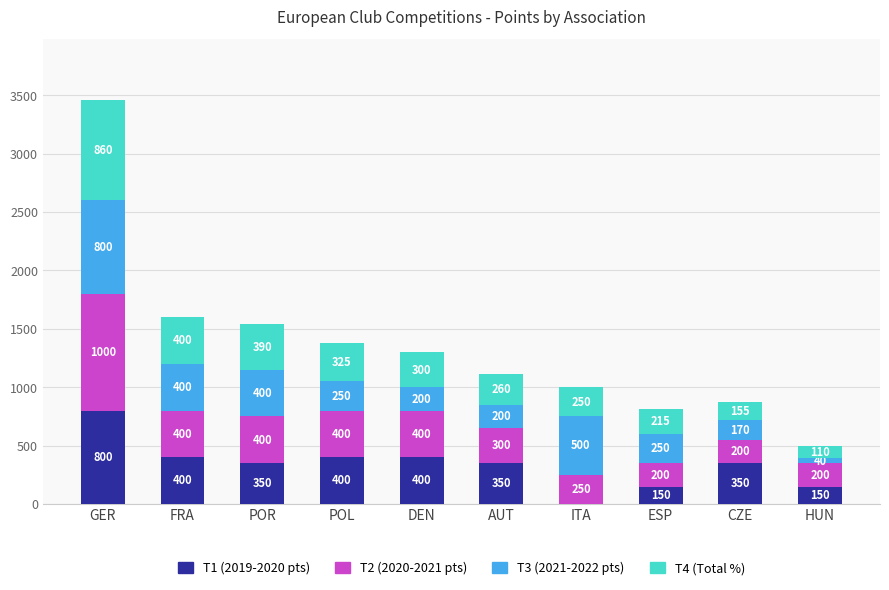

What is the total value across all series at HUN?

500